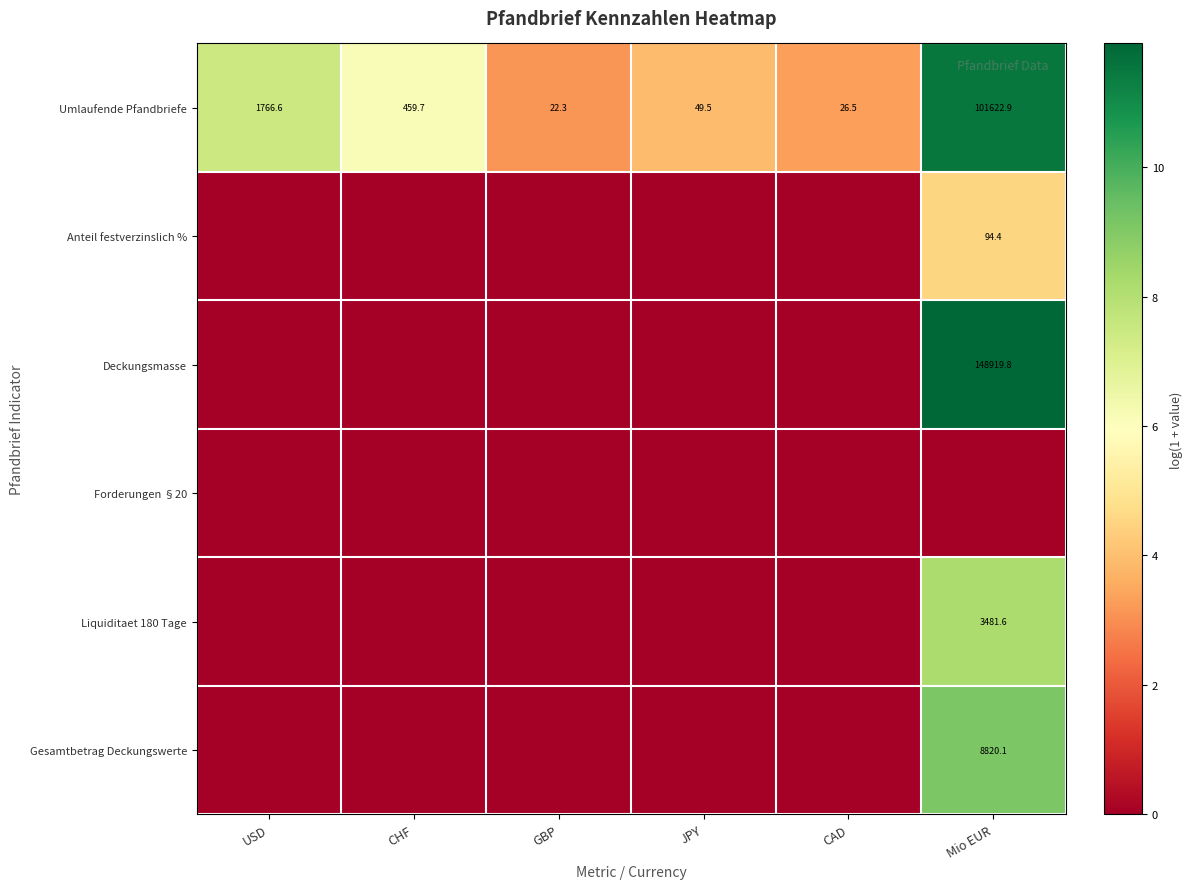

What is the highest value of the Umlaufende Pfandbriefe series?

101622.9